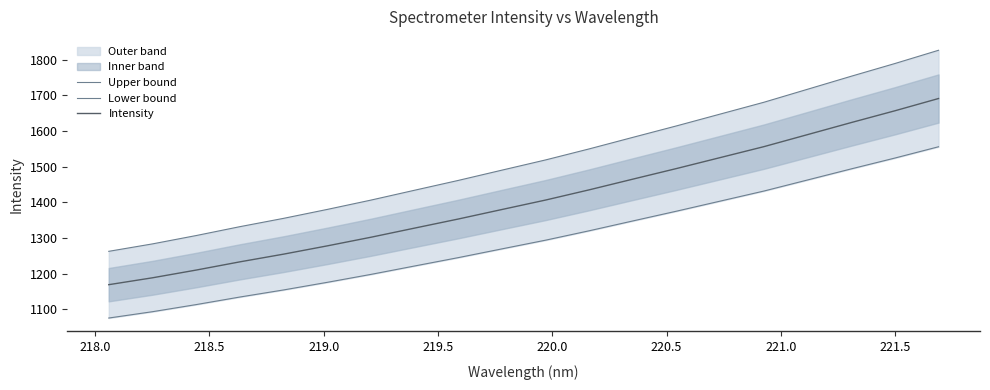

What is the difference between the maximum and minimum values in the Intensity series?

522.0